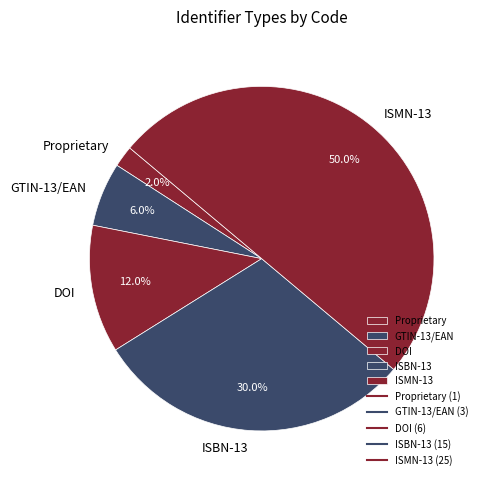

What is the ratio of the value at ISMN-13 to the value at GTIN-13/EAN?

8.3